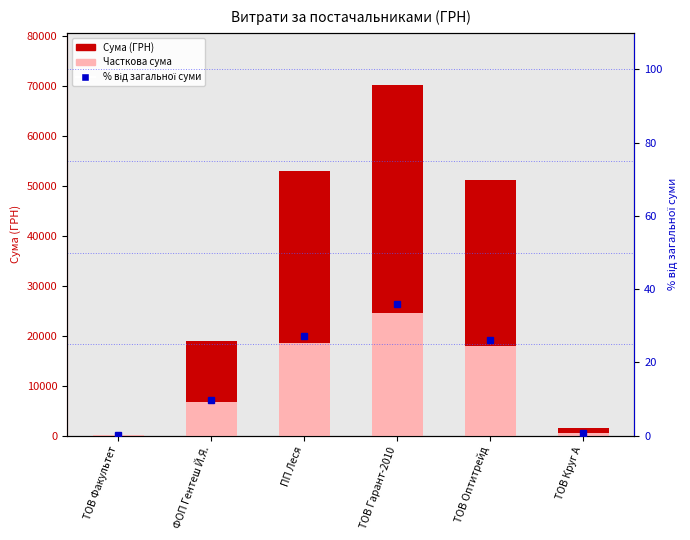

List the labels in order of % від загальної суми value, largest first.

ТОВ Гарант-2010, ПП Леся, ТОВ Оптитрейд, ФОП Гентеш Й.Я., ТОВ Круг А, ТОВ Факультет